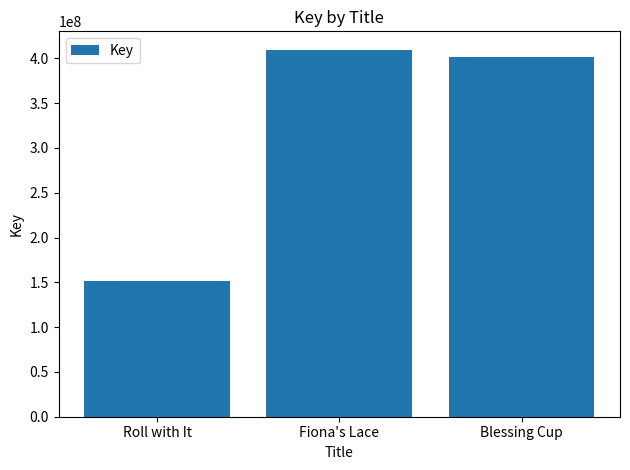

Count the number of categories in the chart.

3